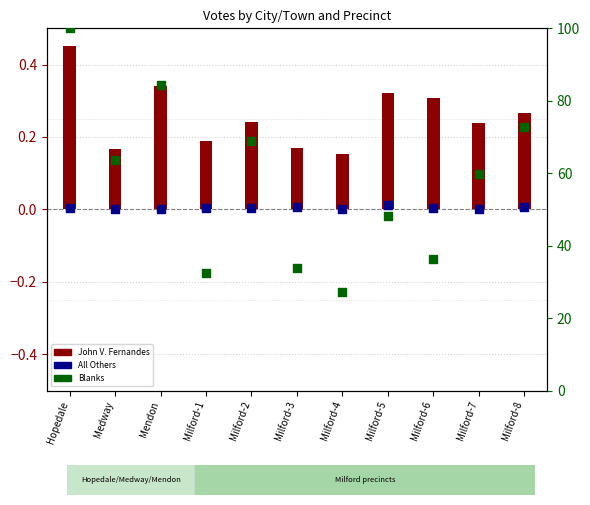

Which series has the widest spread of Y values?

Blanks (% scale)